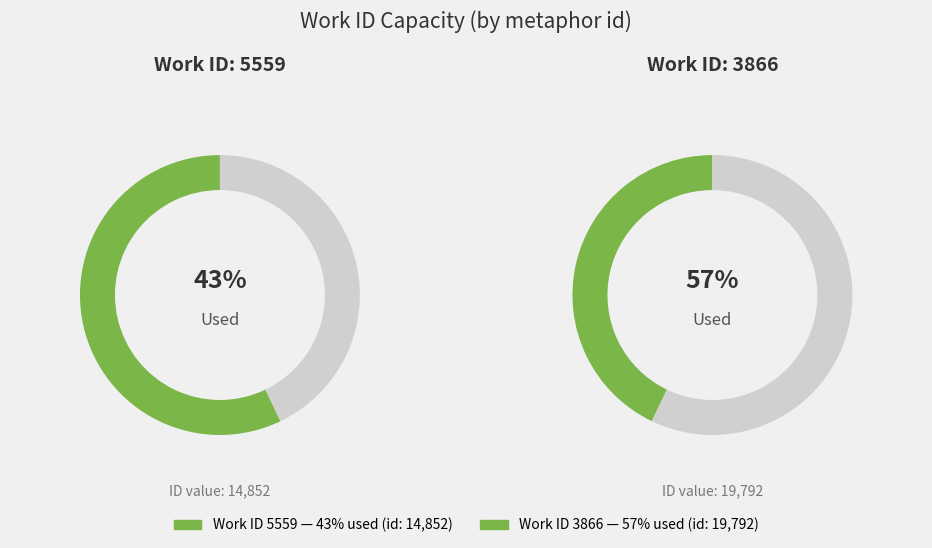

Count the number of slices in the pie.

2